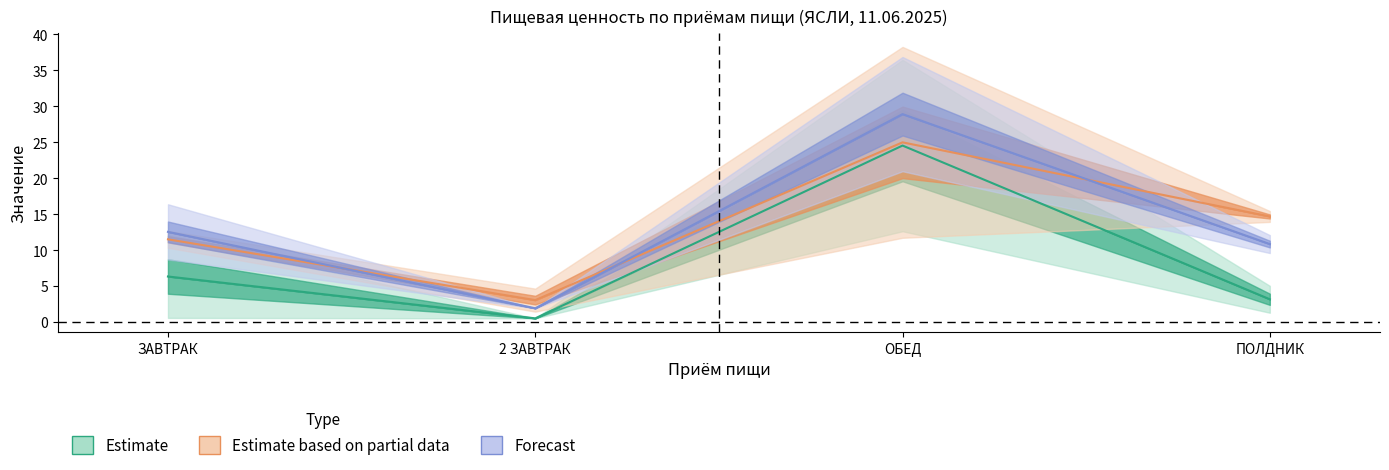

How many distinct data groups are displayed?

3